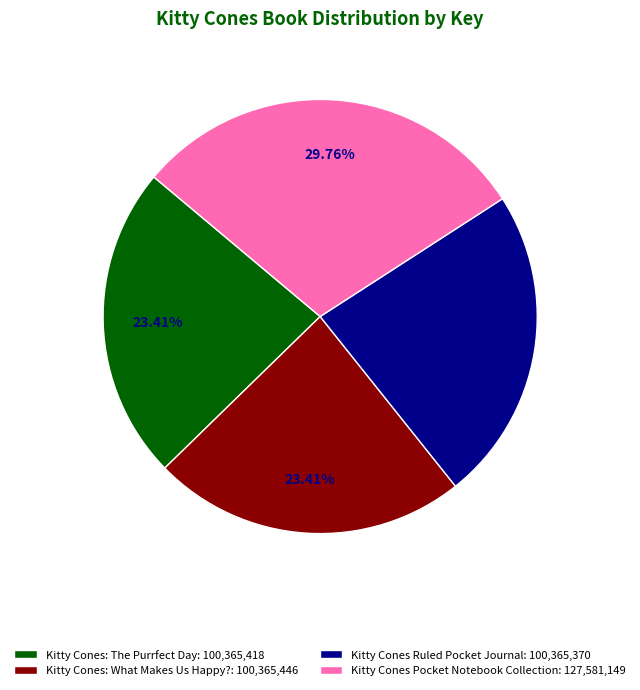

Is it true that Kitty Cones Ruled Pocket Journal is 23% of the pie?

True